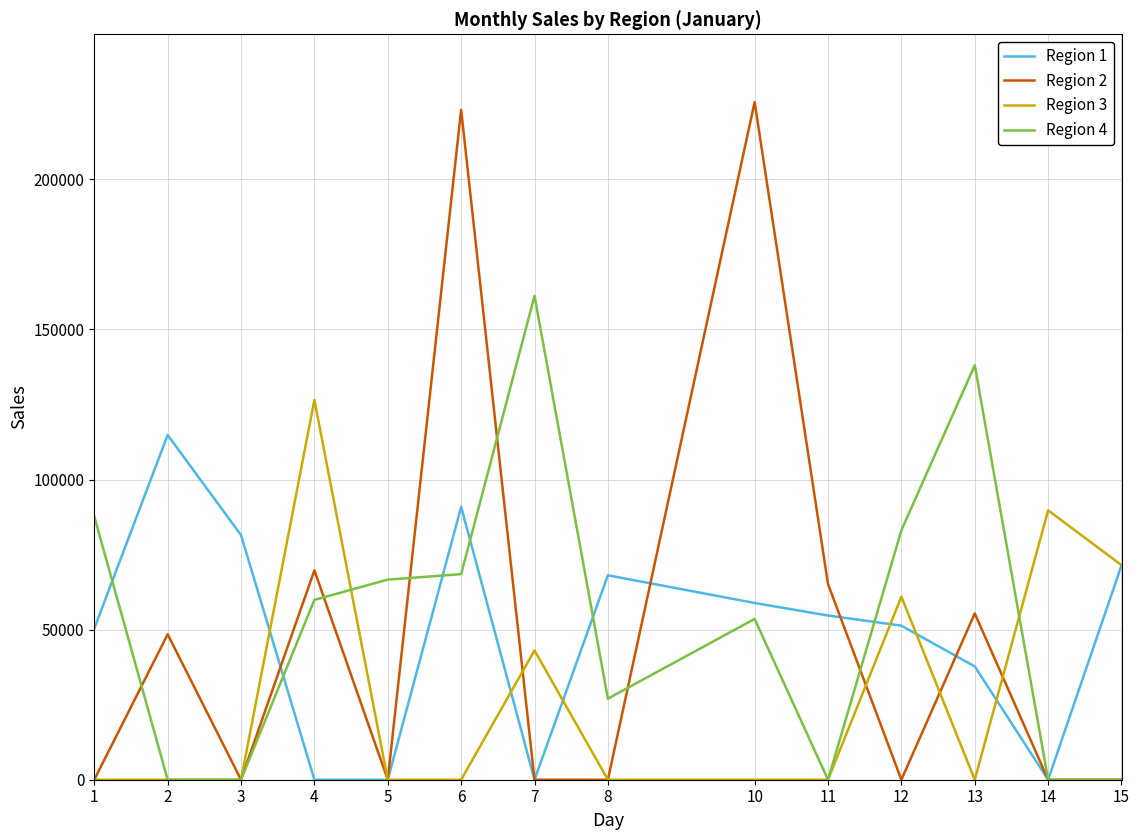

What is the difference between the highest and lowest values at 10?

225766